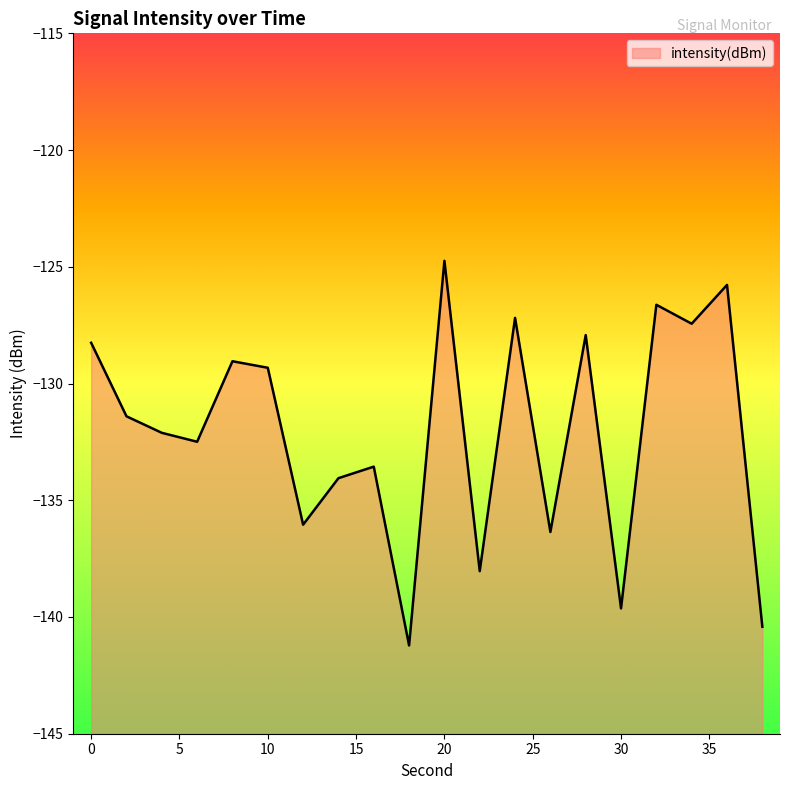

The value at 32 is -76.3. True or false?

False